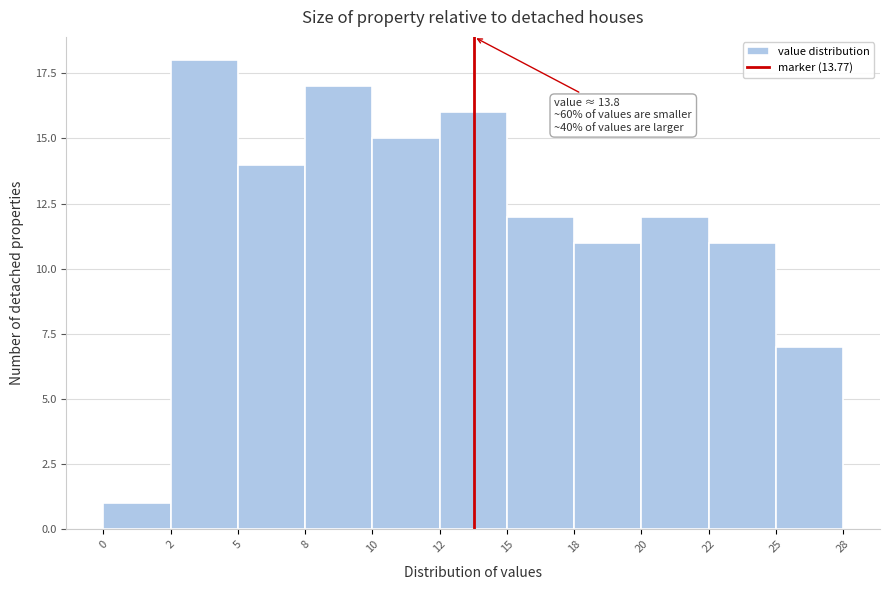

Reading left to right, list all the values displayed in this chart.

0=1	2=18	5=14	8=17	10=15	12=16	15=12	18=11	20=12	22=11	25=7